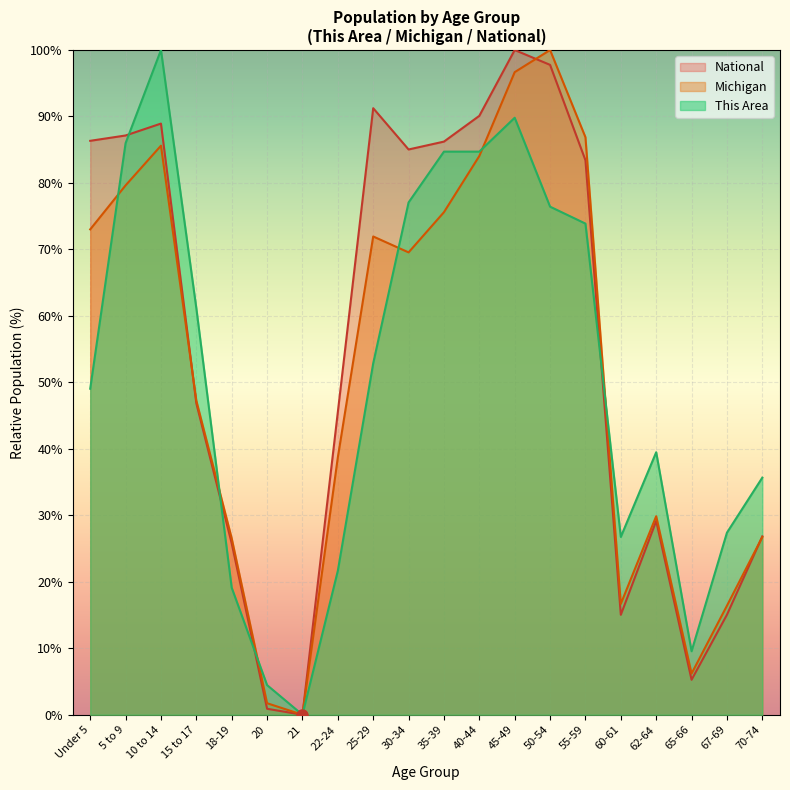

What is the highest value of the National series?

100.0